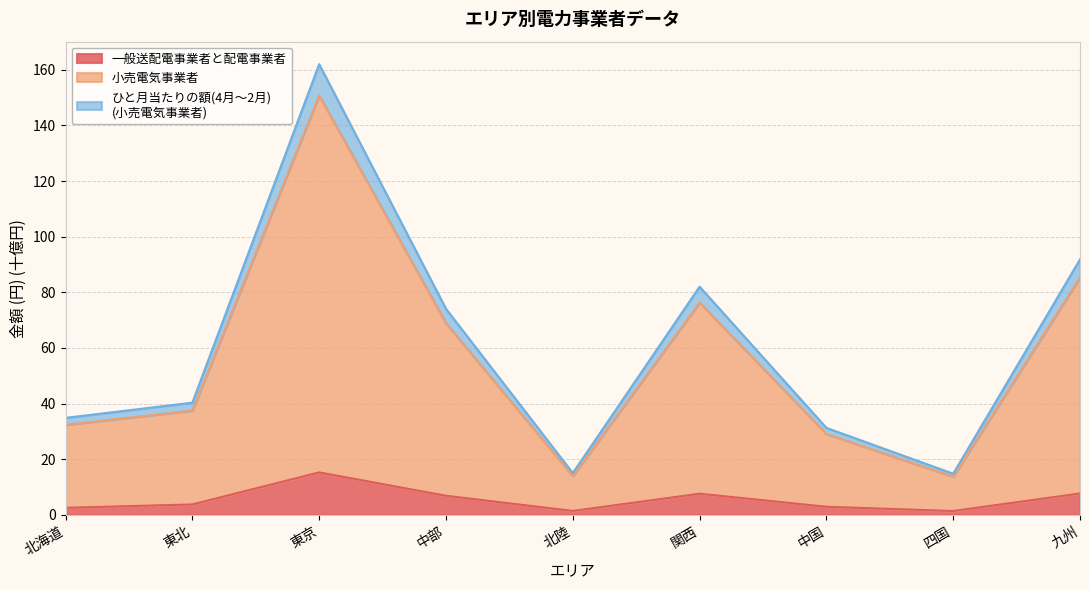

At which category is the sum across all series the highest?

東京